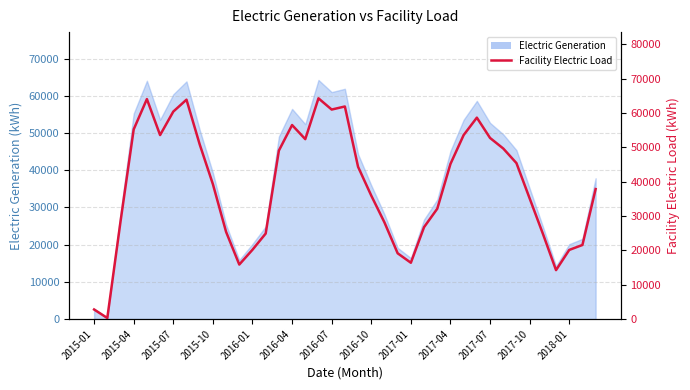

What position from the right is 20?

19